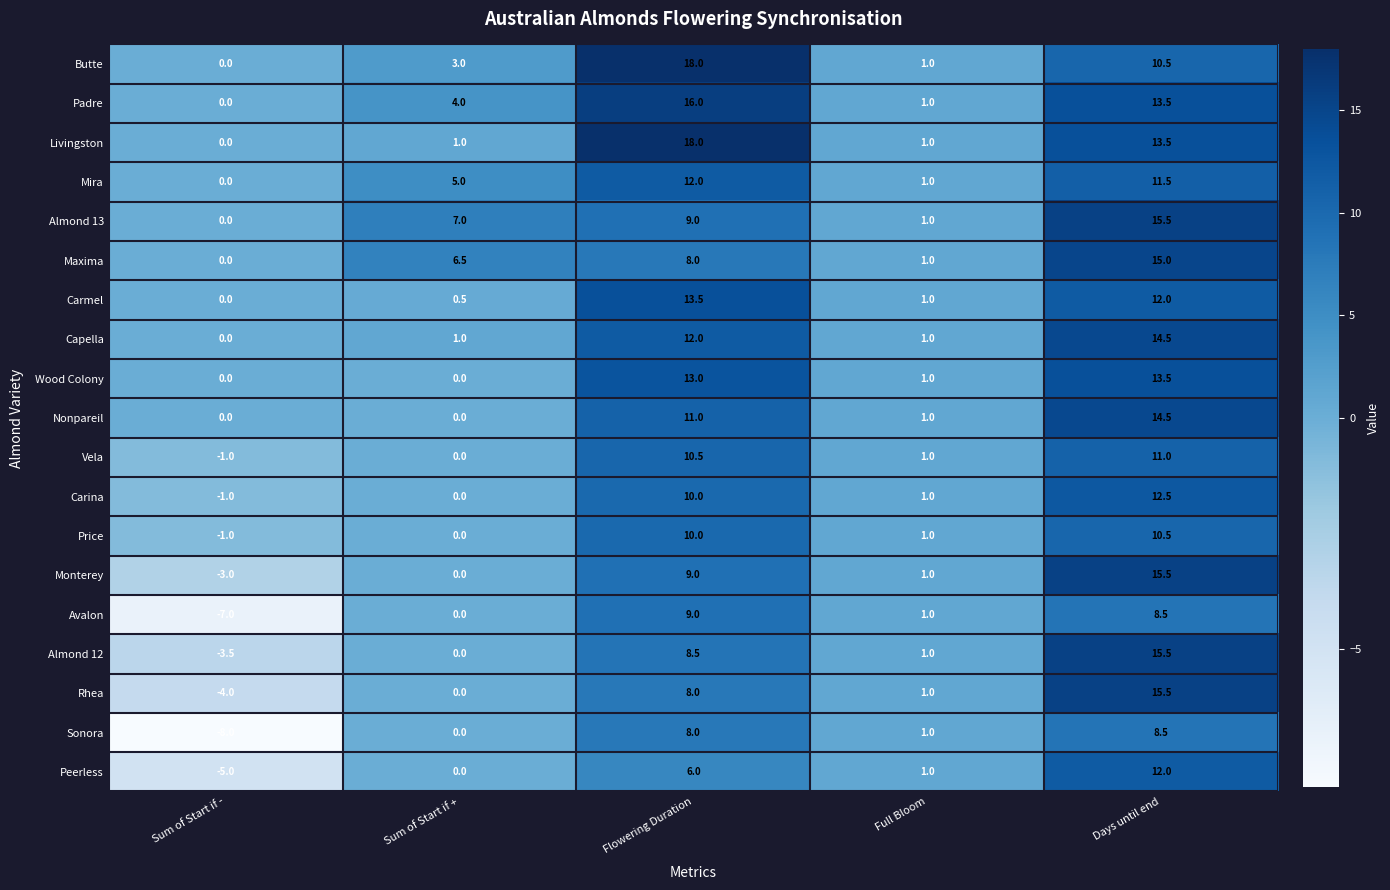

What is the difference between the highest and lowest values at Sum of Start if +?

7.0